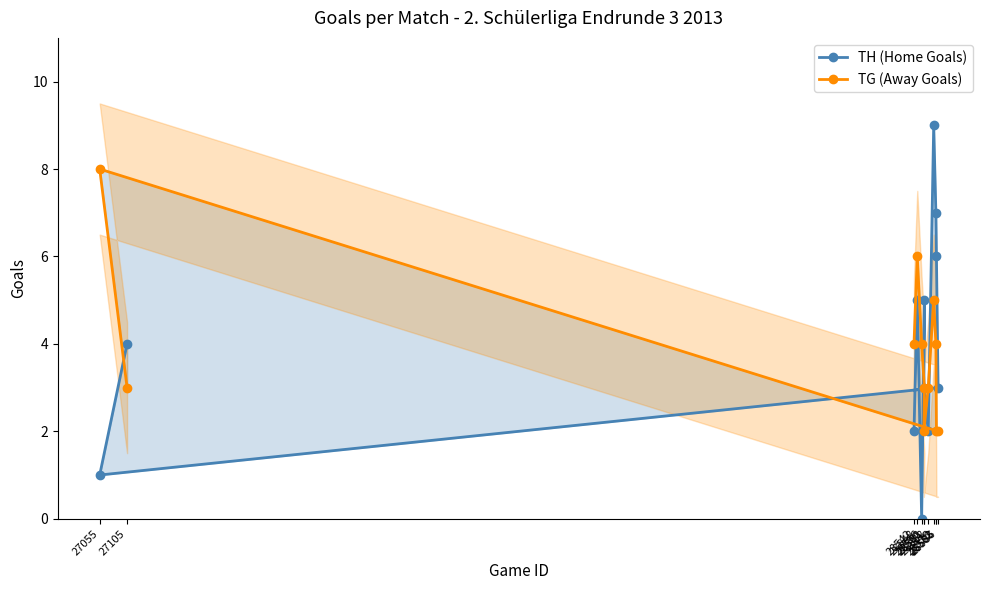

The value of TH (Home Goals) at 28542 is 2. True or false?

True